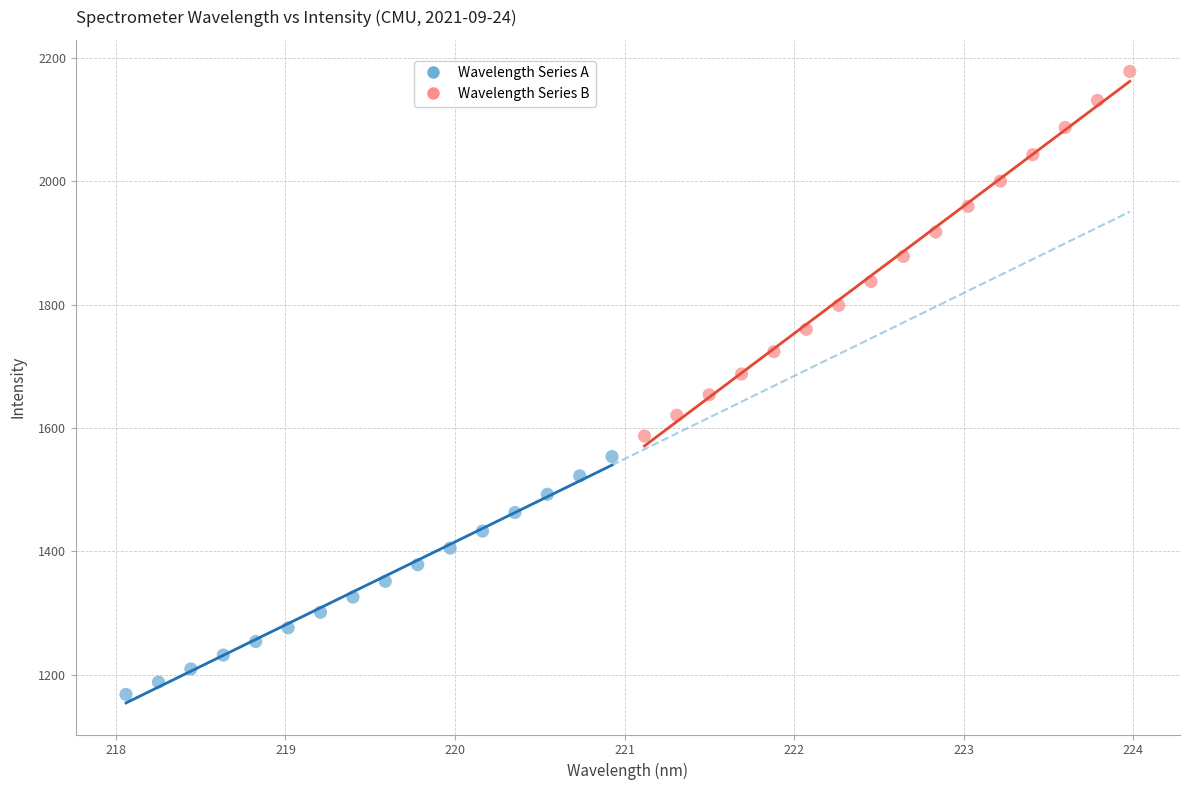

Which series reaches the maximum Y coordinate?

Wavelength Series B